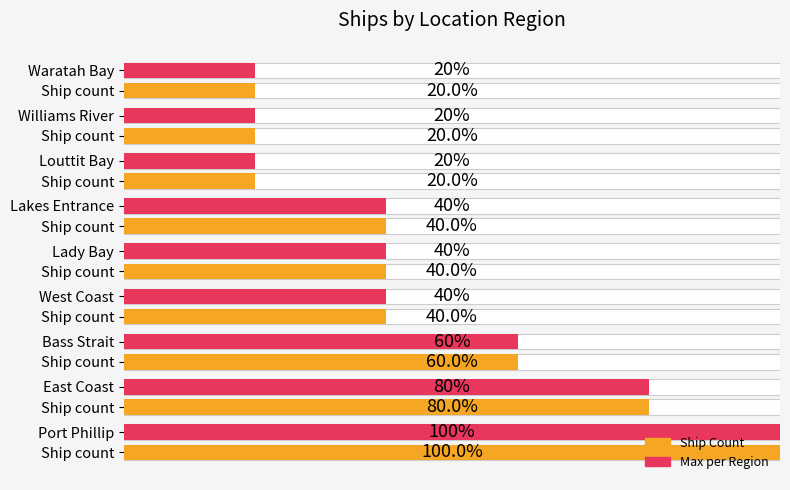

Count the values in the range 1 to 3.

7